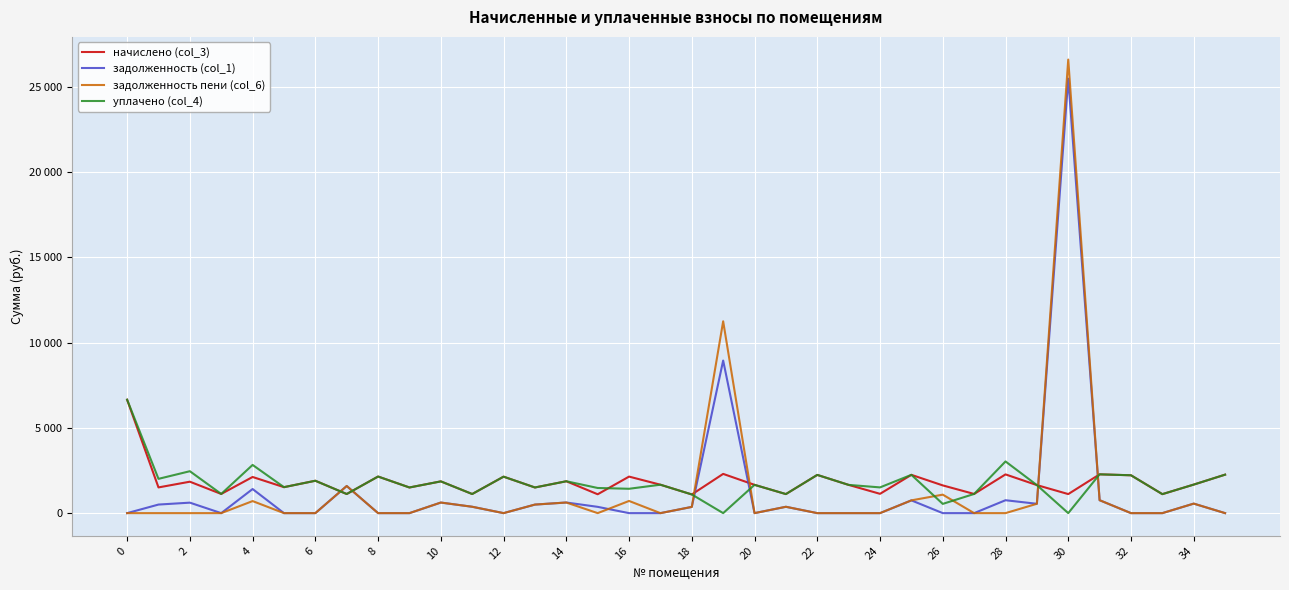

Which series has the widest spread of values?

задолженность пени (col_6)